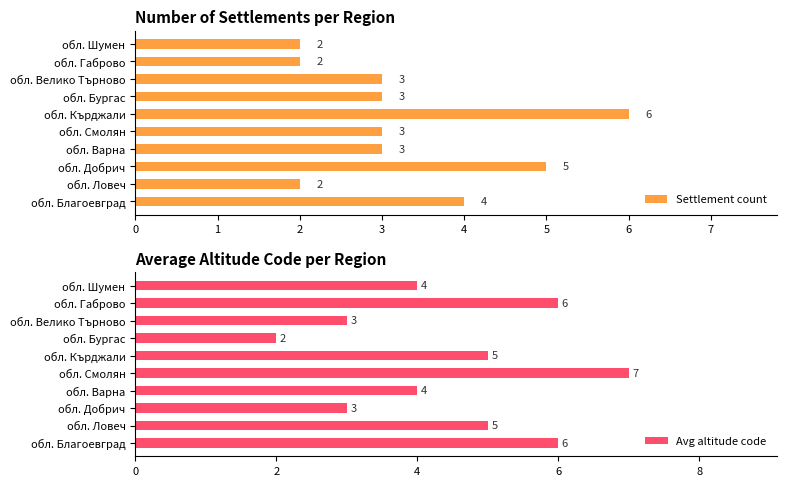

How many values in the Avg altitude code series are below 5?

5